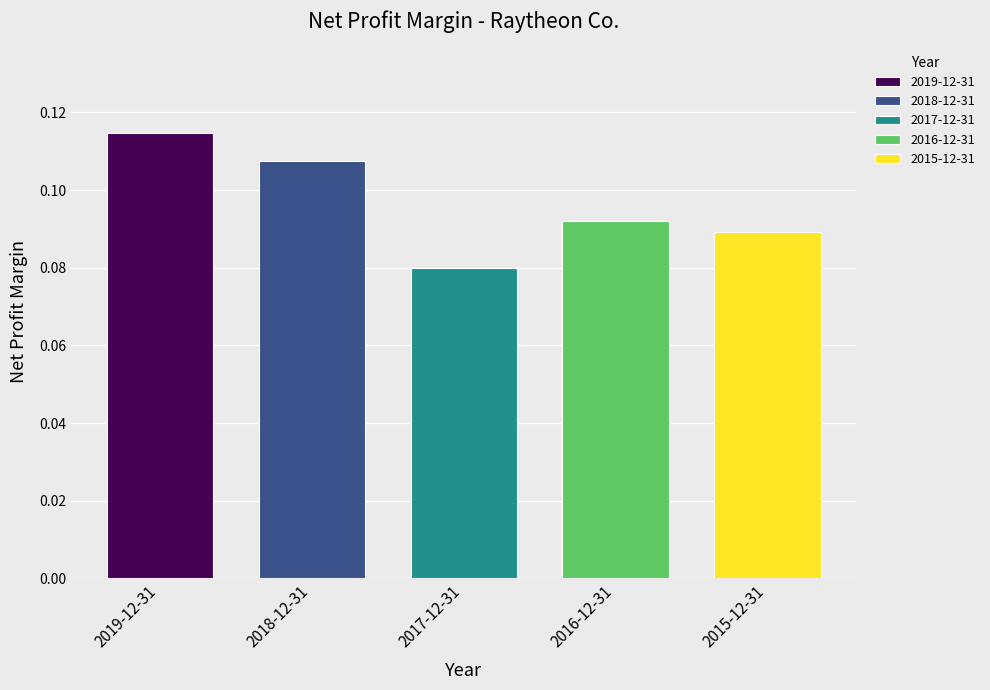

Is it true that the value at 2017-12-31 is 0.1?

False